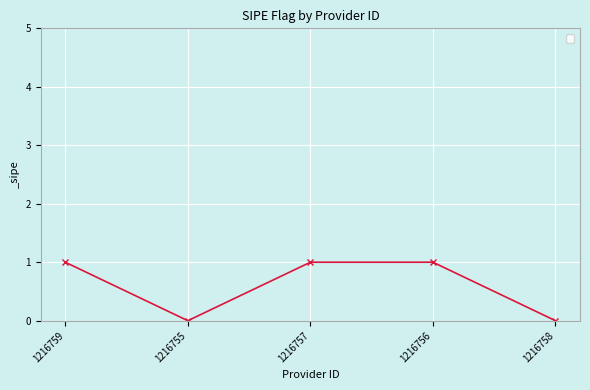

Approximately how many times larger is the value at 1216757 compared to 1216756?

1.0